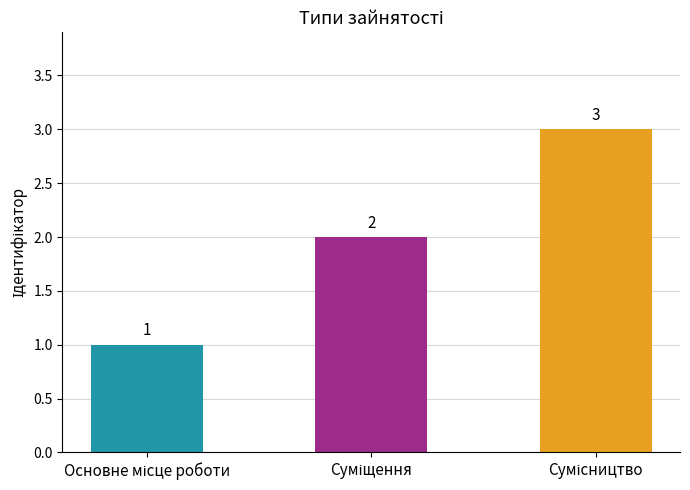

How many categories are shown in the chart?

3